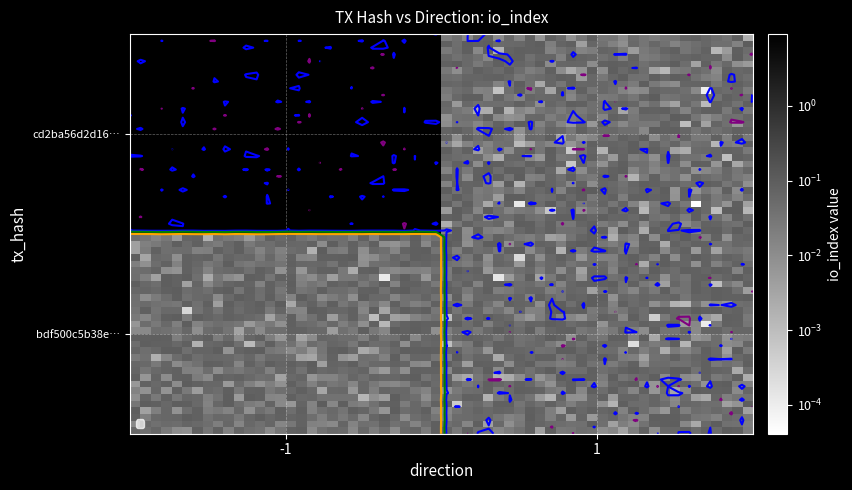

Is the value of bdf500c5b38e60d18a92f8ee41f95b820fc2f75 at -1 greater than the value of cd2ba56d2d16ade5b4a4831f5c6c1d2f7e92e1d at -1?

No